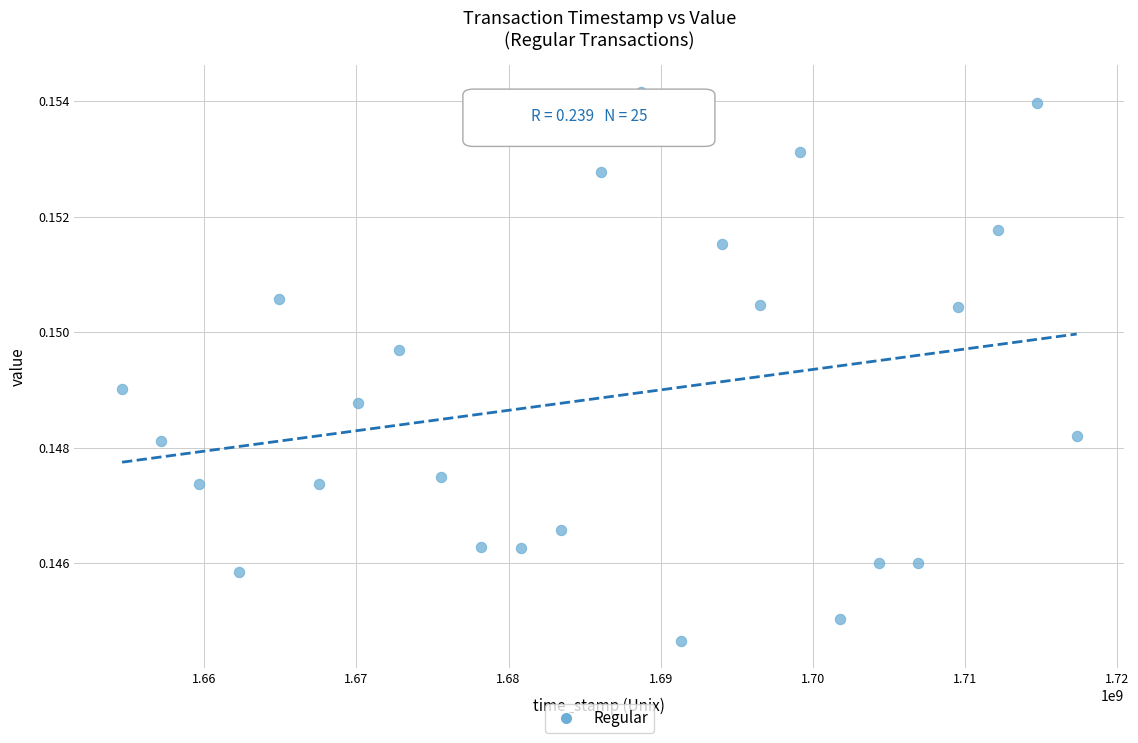

What is the range of X values (max minus min)?

62783814.0